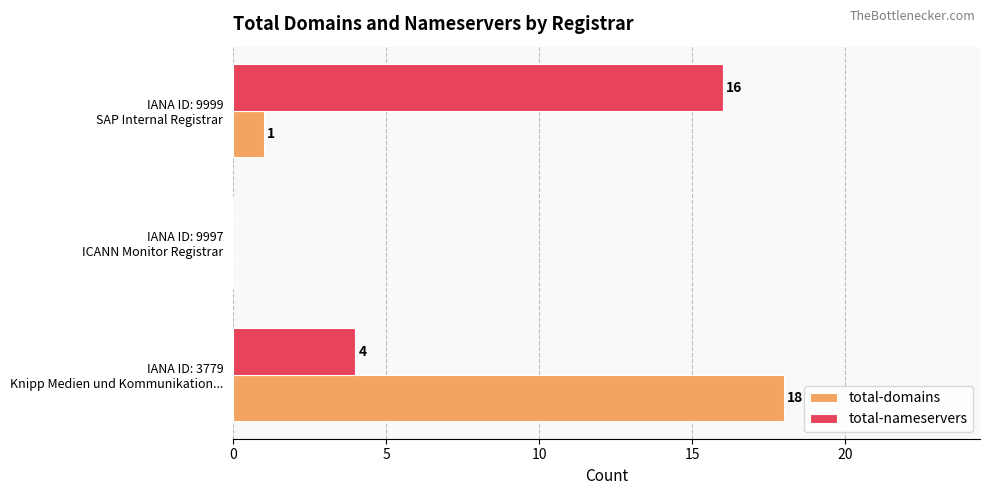

Which series has the largest total across all categories?

total-nameservers